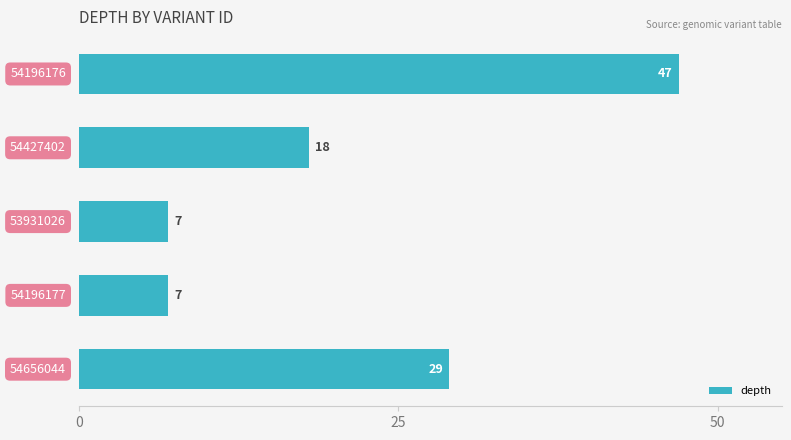

What is the minimum value shown in the chart?

7